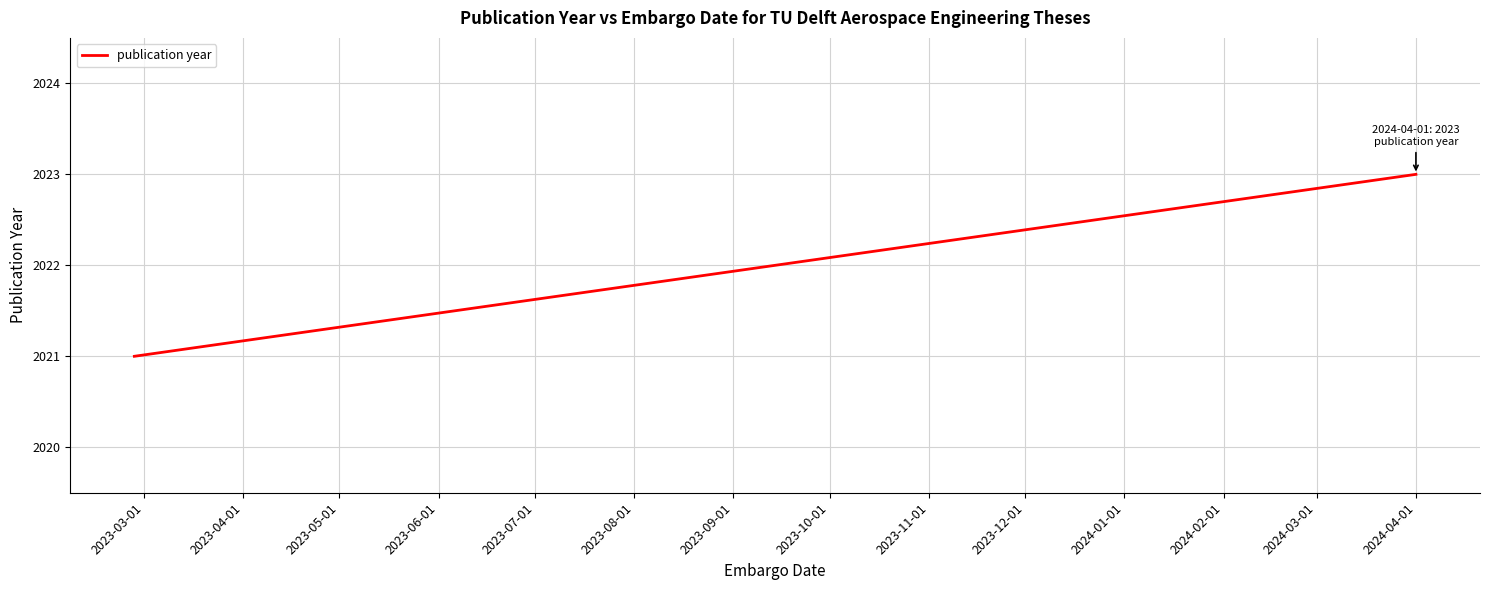

Count the values in the range 2021 to 2023.

2